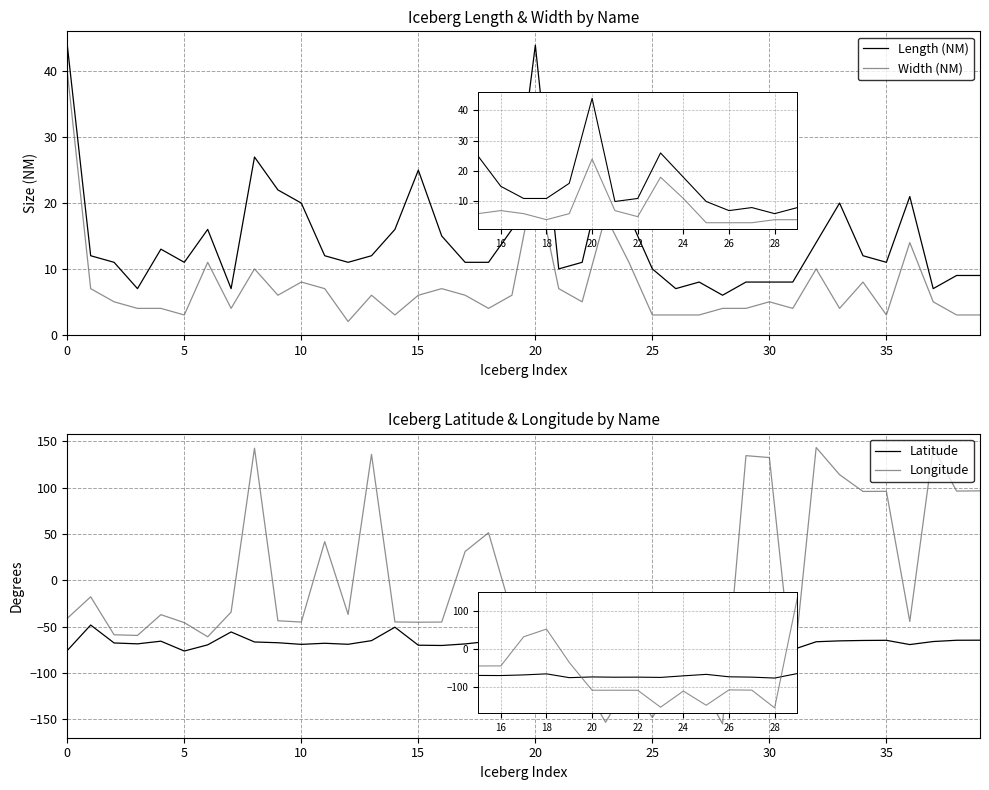

Reading left to right, extract all data points from this chart.

Length (NM): 44.0	12.0	11.0	7.0	13.0	11.0	16.0	7.0	27.0	22.0	20.0	12.0	11.0	12.0	16.0	25.0	15.0	11.0	11.0	16.0	44.0	10.0	11.0	26.0	18.0	10.0	7.0	8.0	6.0	8.0	8.0	8.0	14.0	20.0	12.0	11.0	21.0	7.0	9.0	9.0
Width (NM): 40.0	7.0	5.0	4.0	4.0	3.0	11.0	4.0	10.0	6.0	8.0	7.0	2.0	6.0	3.0	6.0	7.0	6.0	4.0	6.0	24.0	7.0	5.0	18.0	11.0	3.0	3.0	3.0	4.0	4.0	5.0	4.0	10.0	4.0	8.0	3.0	14.0	5.0	3.0	3.0
Latitude: -75.8	-48.3	-67.7	-68.7	-65.8	-76.4	-69.7	-55.8	-66.6	-67.5	-69.2	-68.0	-69.1	-65.2	-50.7	-70.1	-70.4	-68.7	-66.0	-75.9	-74.1	-74.8	-74.6	-75.3	-71.2	-67.3	-73.7	-74.5	-77.0	-65.1	-65.6	-74.9	-66.4	-65.4	-65.0	-64.8	-69.4	-66.2	-64.8	-64.7
Longitude: -41.1	-17.9	-58.9	-59.6	-37.1	-45.7	-61.0	-34.4	142.6	-43.7	-45.1	41.7	-36.9	135.9	-45.0	-45.3	-45.1	31.1	51.3	-36.1	-108.9	-108.9	-109.0	-153.3	-111.0	-148.2	-108.0	-108.7	-155.1	134.6	132.5	-103.2	143.3	114.0	95.9	96.0	-44.5	143.0	96.3	96.5